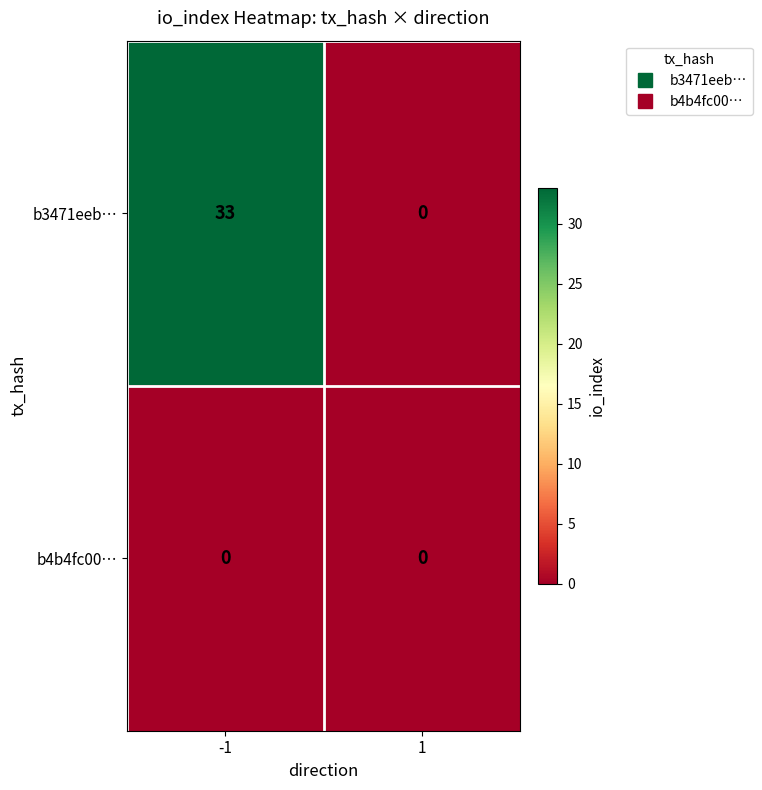

Which series changed the most between -1 and 1?

b3471eeb…